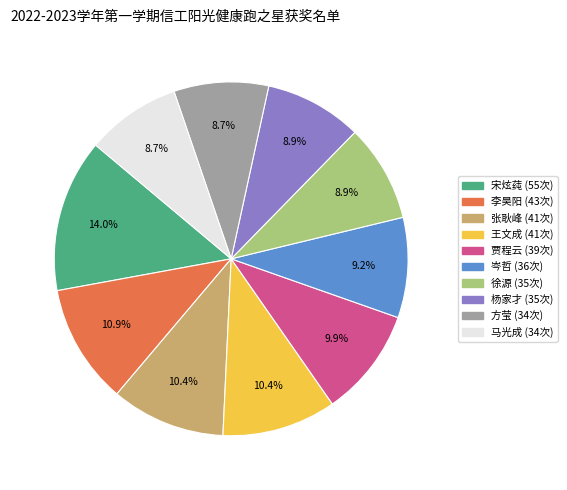

To the nearest percent, what percentage of the pie is 马光成?

9%